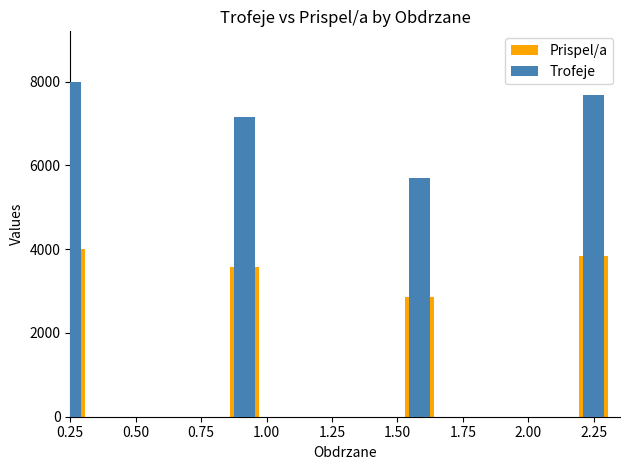

Between 2.25 and 2.50, which series saw the biggest shift?

Trofeje